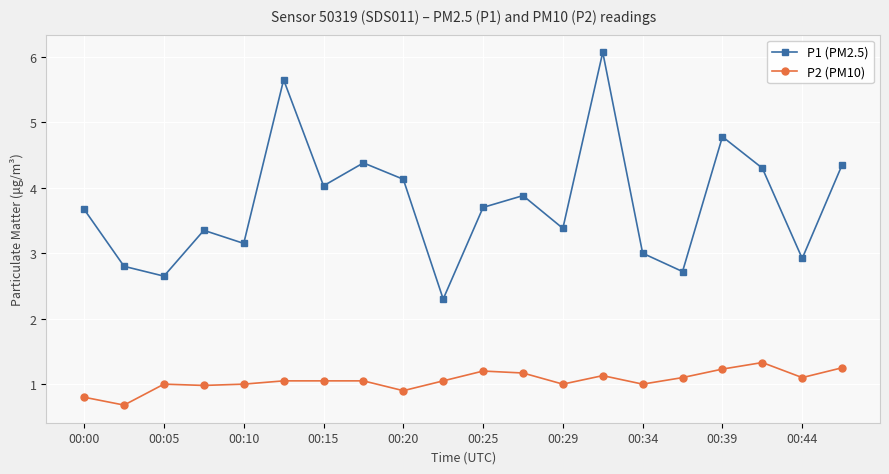

Rank the series by their average value, from highest to lowest.

P1 (PM2.5), P2 (PM10)